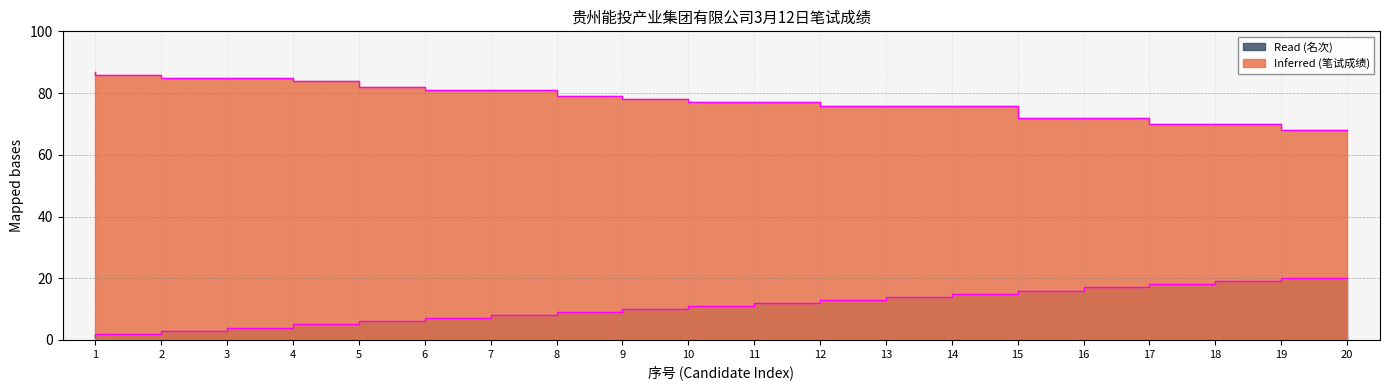

How many distinct data groups are displayed?

2